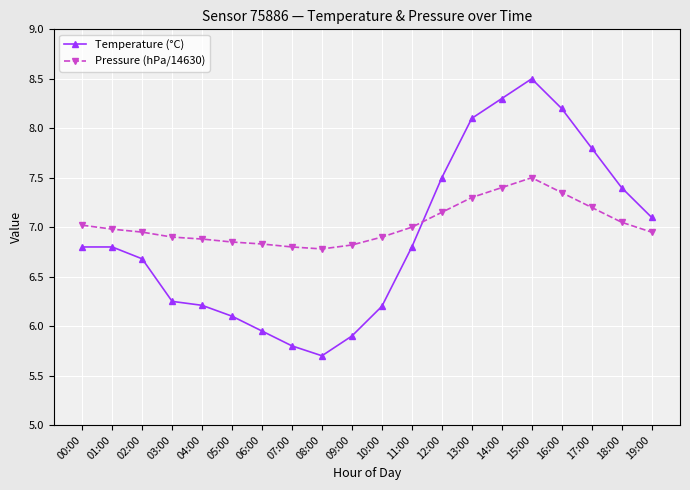

True or false: Temperature (°C) has a value of 2.2 at 17:00.

False